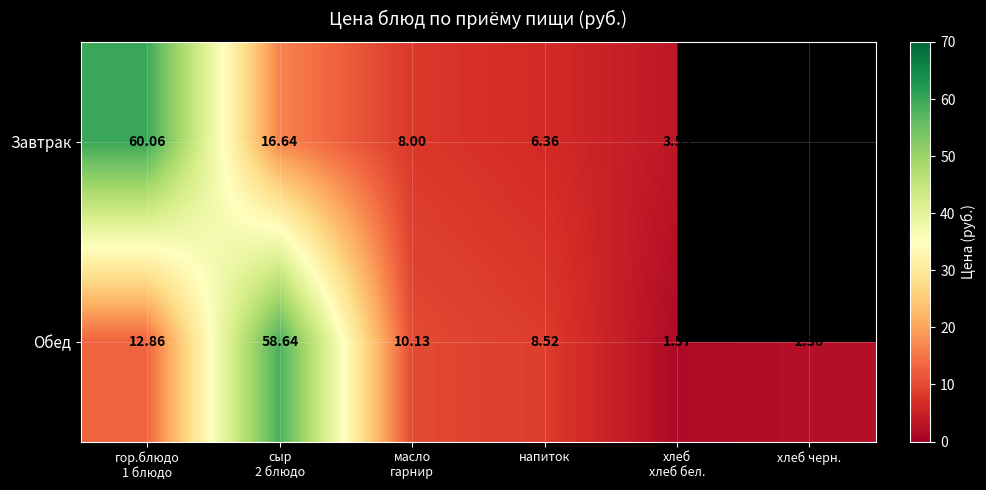

Is the value of Обед at напиток greater than the value of Завтрак at напиток?

Yes